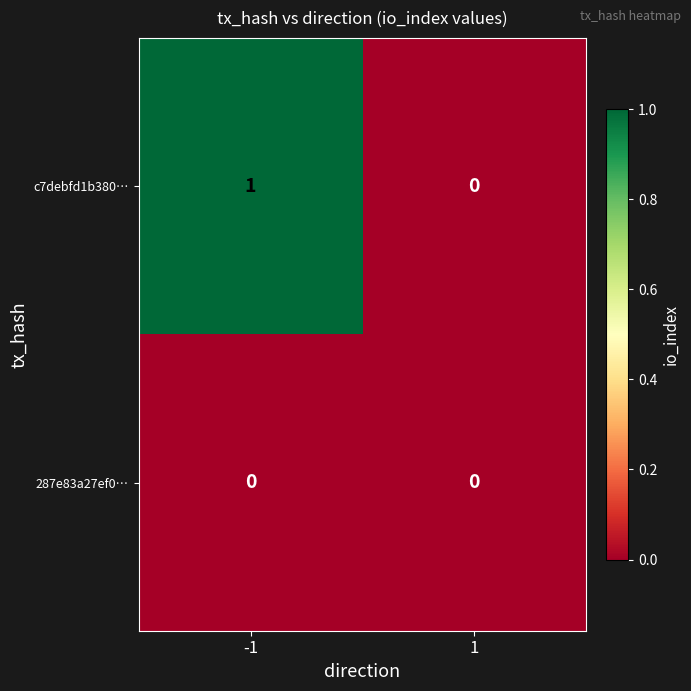

Reading right to left, list all the values displayed in this chart.

c7debfd1b380…: 0	1
287e83a27ef0…: 0	0